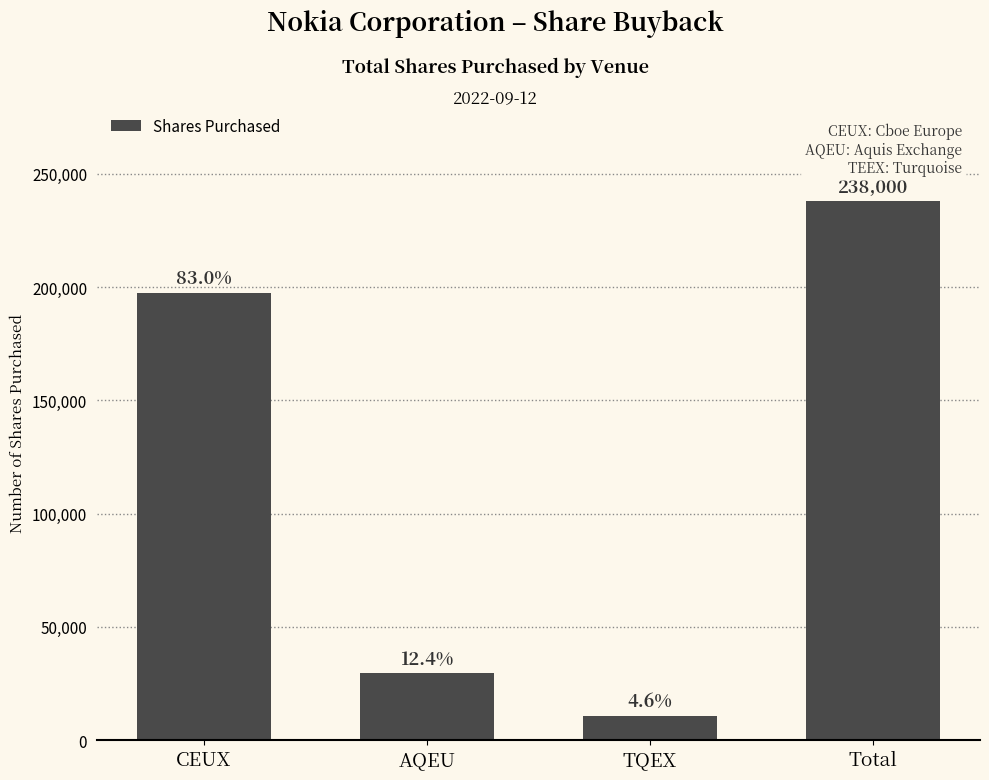

Reading left to right, extract all data points from this chart.

197547	29589	10864	238000